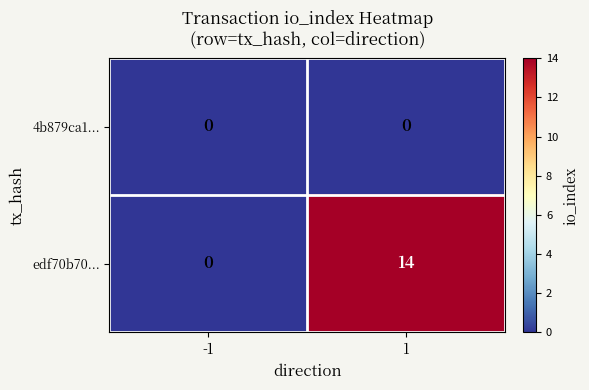

How many distinct data groups are displayed?

2